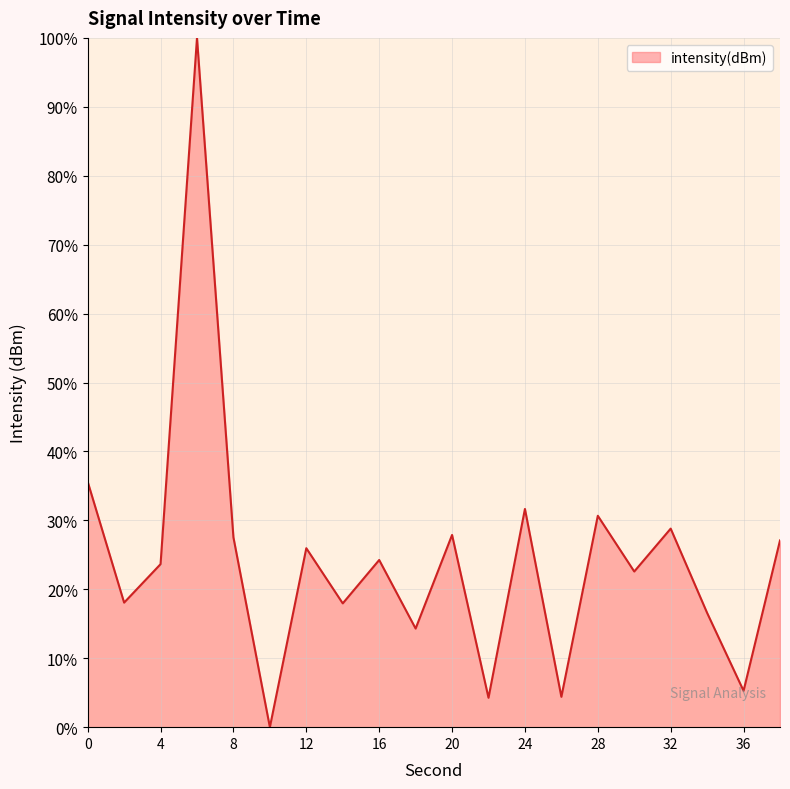

Count the number of categories in the chart.

20